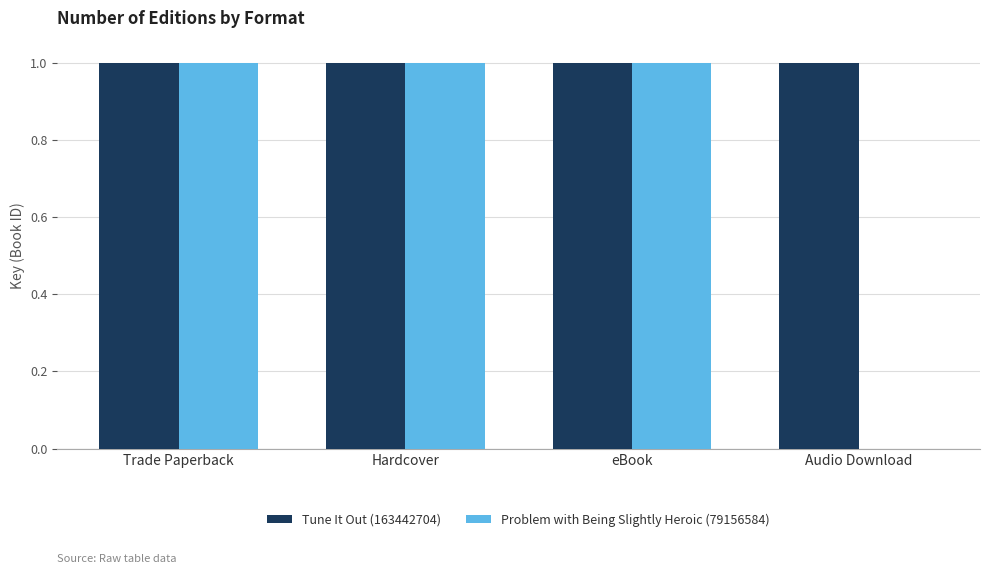

What is the total value across all series at Hardcover?

2